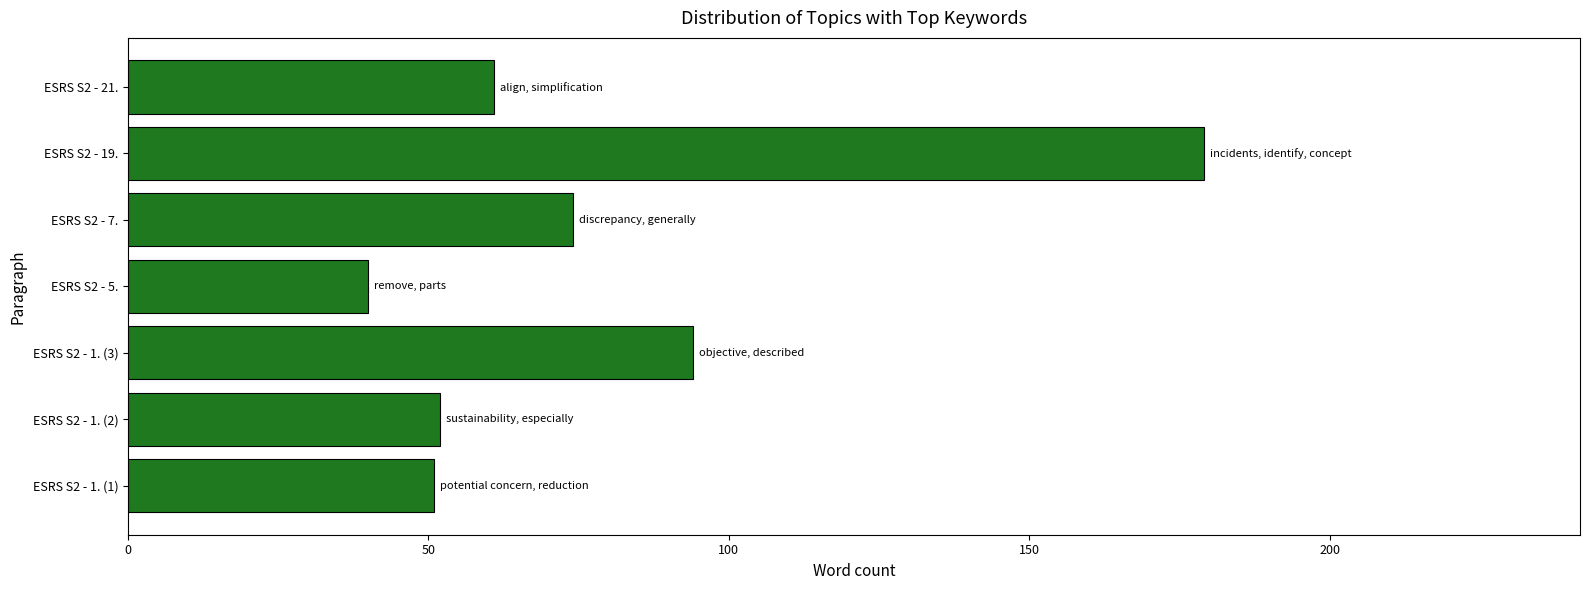

At which label is the value closest to 109?

ESRS S2 - 1. (3)